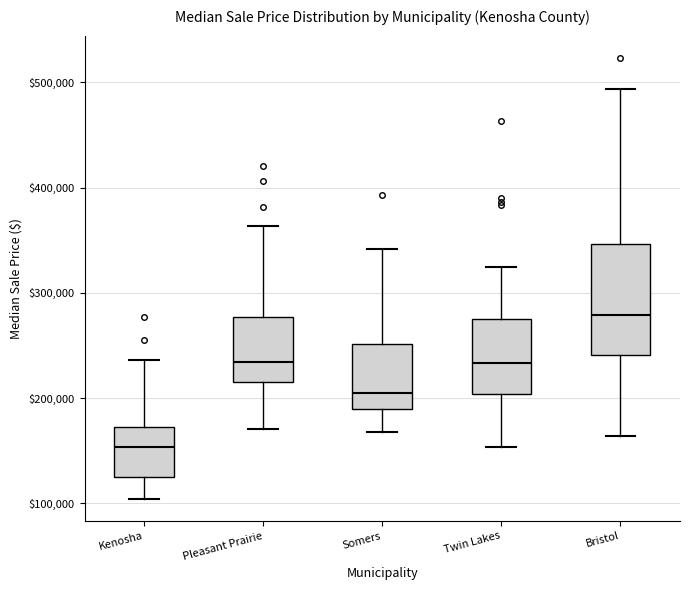

Reading left to right, transcribe this box plot: for each box, give where its median line is, the range the box spans, and where its two whiskers end, as read against the y-axis. The values are not printed on the chart, so give them approximately, as read against the axis.

Kenosha: median 150000, box 130000 to 170000, whiskers 100000 to 240000
Pleasant Prairie: median 230000, box 220000 to 280000, whiskers 170000 to 360000
Somers: median 200000, box 190000 to 250000, whiskers 170000 to 340000
Twin Lakes: median 230000, box 200000 to 270000, whiskers 150000 to 320000
Bristol: median 280000, box 240000 to 350000, whiskers 160000 to 490000